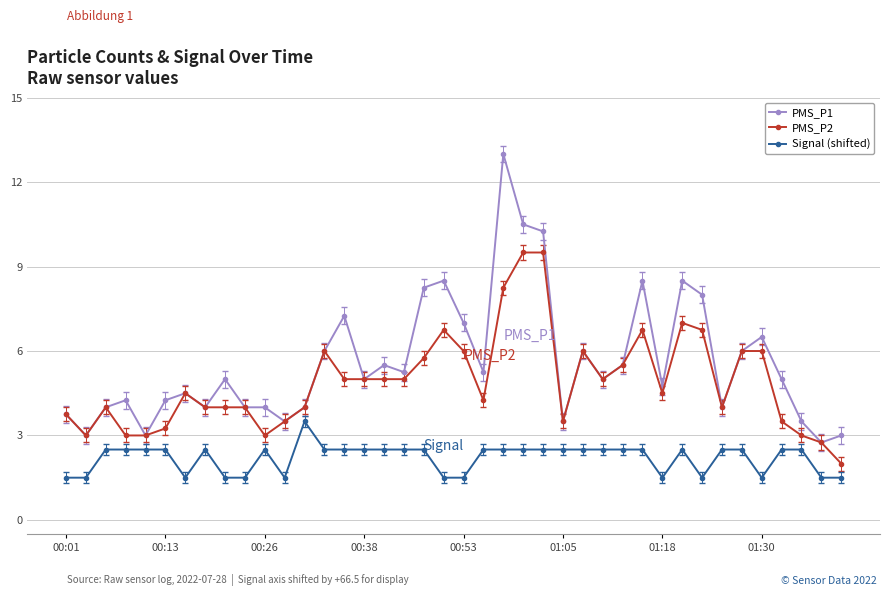

Which series has the largest total across all categories?

PMS_P1